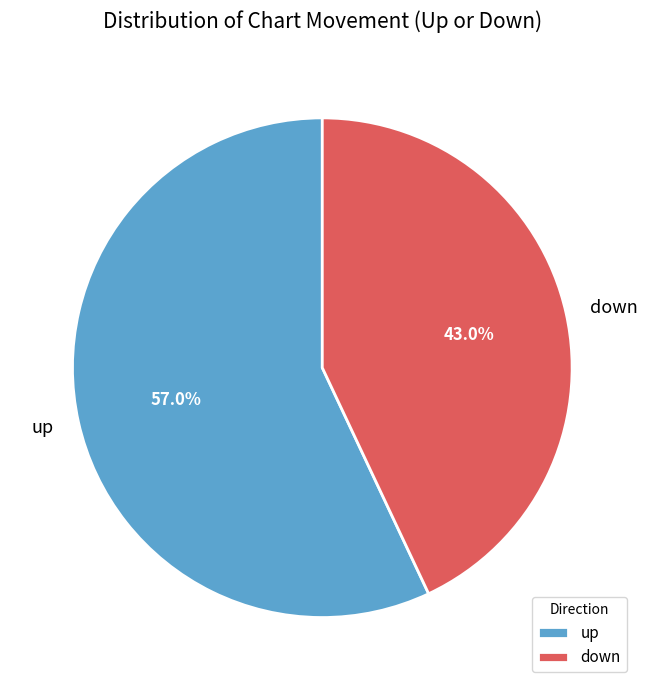

Is up the majority of the pie?

Yes